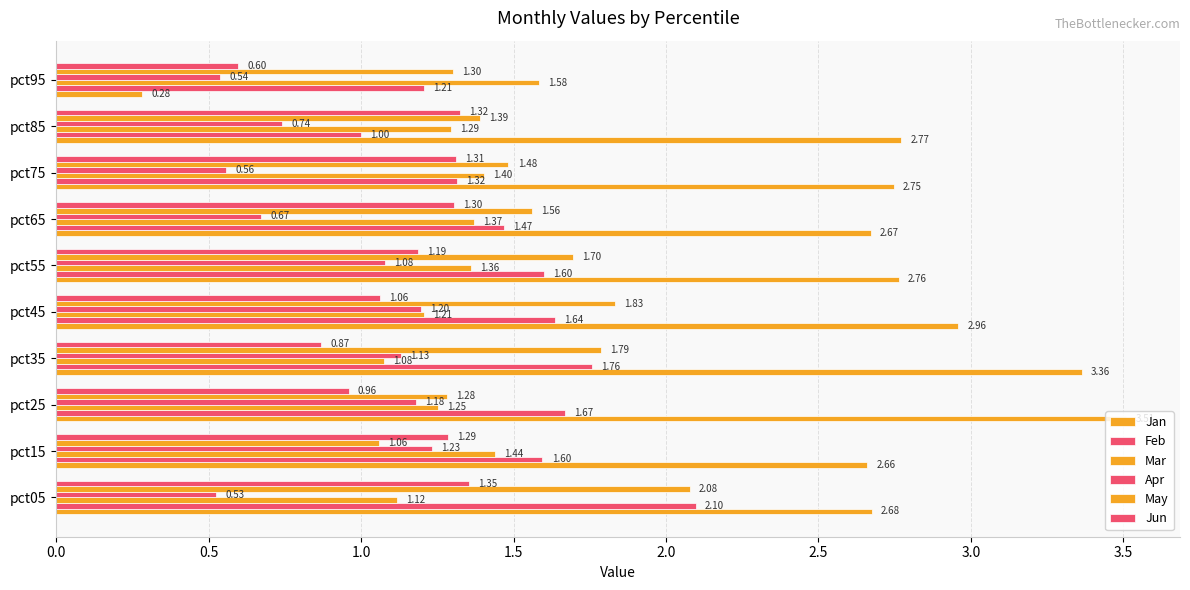

How many distinct data groups are displayed?

6